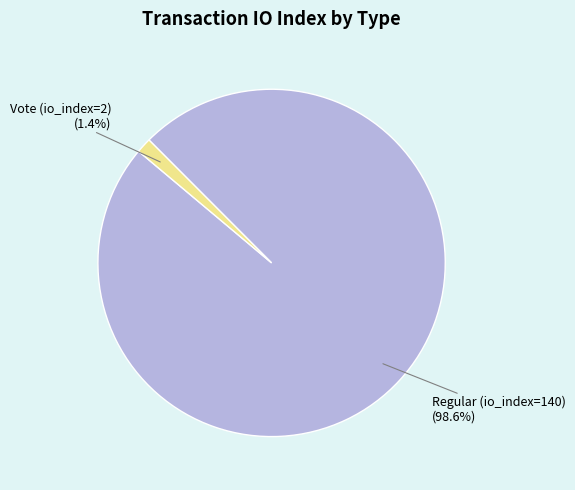

Combined, do Regular (io_index=140) and Vote (io_index=2) account for over 50%?

Yes